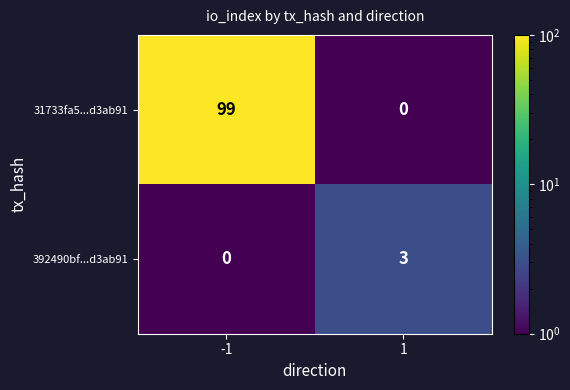

What is the sum of the 392490bf...d3ab91 values at -1 and 1?

3